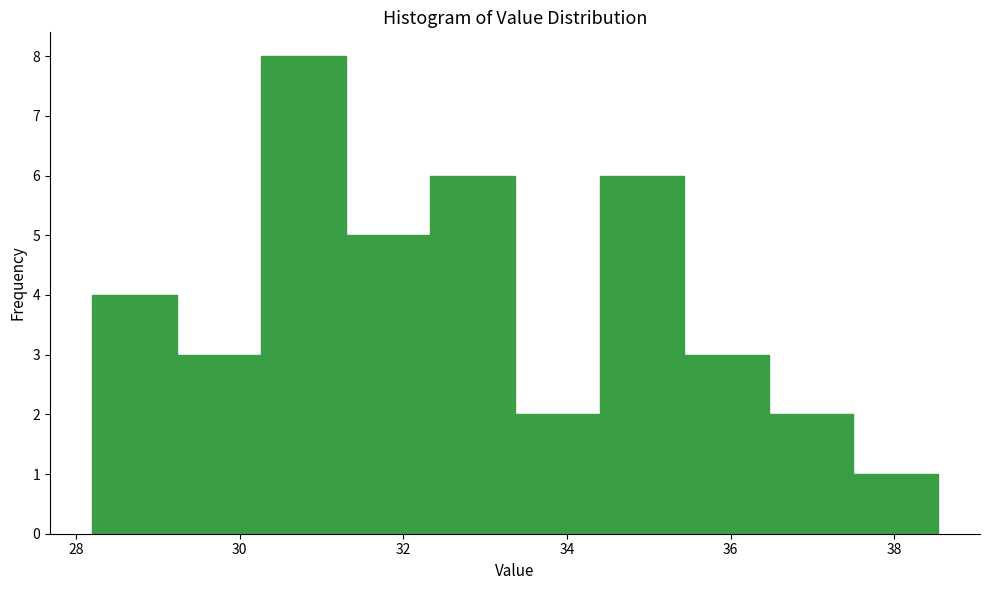

What is the height of the bar covering 35.4 to 36.4 on the x-axis? Neither the bar edges nor the heights are printed on the chart, so give them approximately, as read against the axes.

3